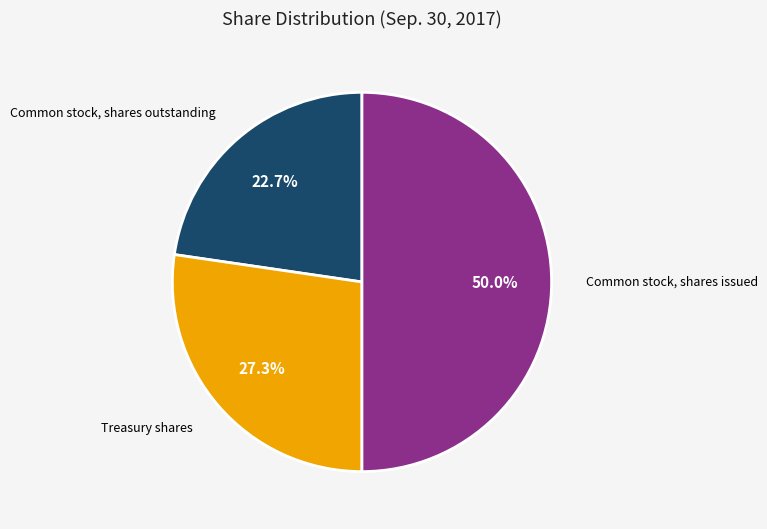

How many slices are in this pie chart?

3